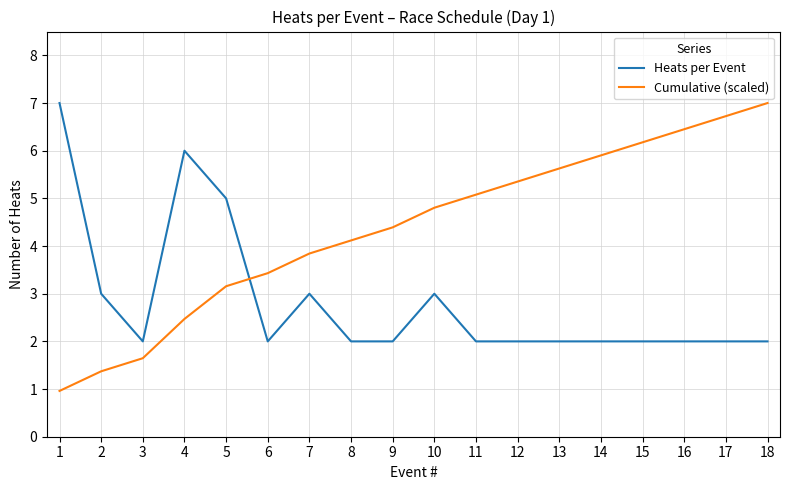

Rank the series at 11 from lowest to highest value.

Heats per Event, Cumulative (scaled)